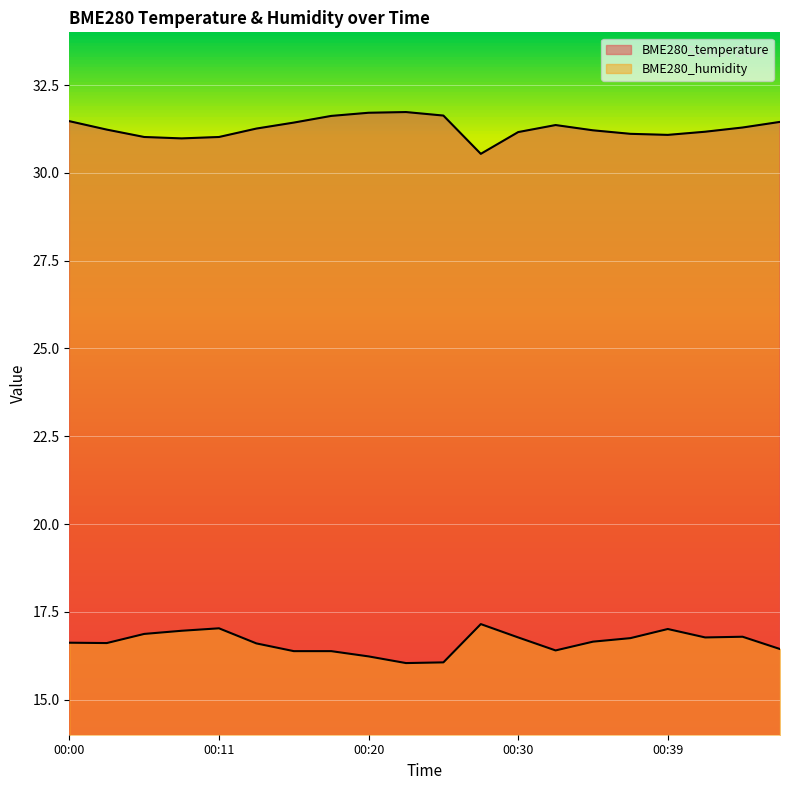

True or false: BME280_temperature and BME280_humidity intersect in this chart.

False